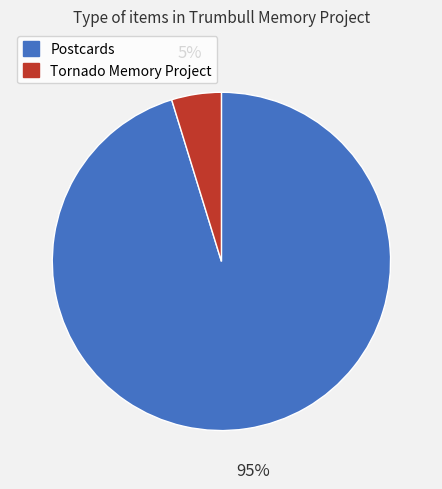

To the nearest percent, what is the difference between the largest and smallest slice percentages?

90%